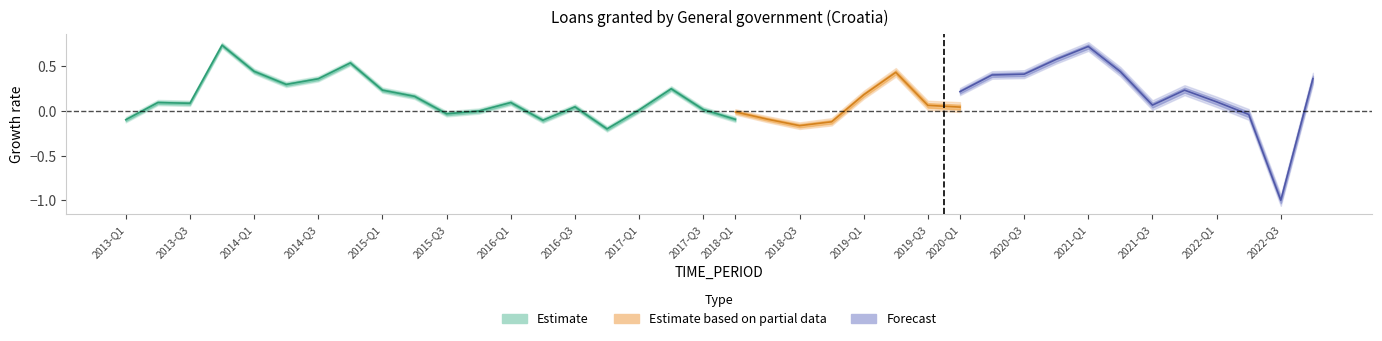

Rank the categories by value from lowest to highest.

2016-Q4, 2016-Q2, 2013-Q1, 2017-Q4, 2015-Q3, 2015-Q4, 2017-Q1, 2017-Q3, 2016-Q3, 2013-Q3, 2013-Q2, 2016-Q1, 2015-Q2, 2015-Q1, 2017-Q2, 2014-Q2, 2014-Q3, 2014-Q1, 2014-Q4, 2013-Q4